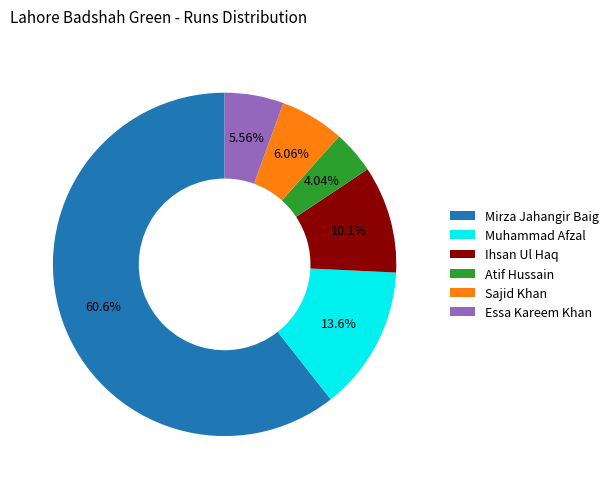

How many segments does this pie chart have?

6